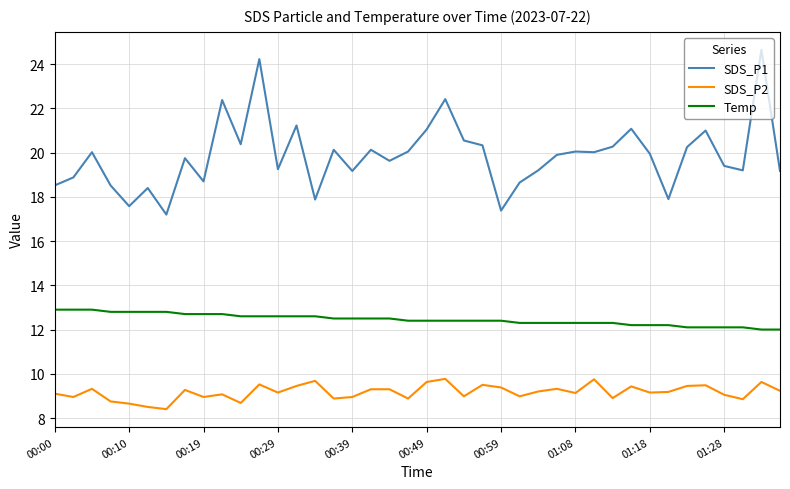

What are all the series names shown in the legend?

SDS_P1, SDS_P2, Temp